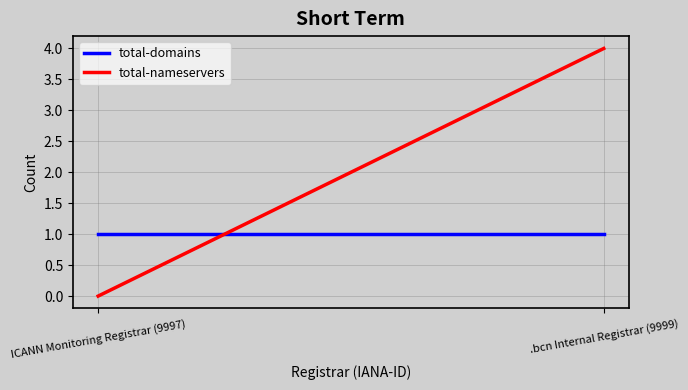

Reading left to right, list all the values displayed in this chart.

total-domains: 1	1
total-nameservers: 0	4